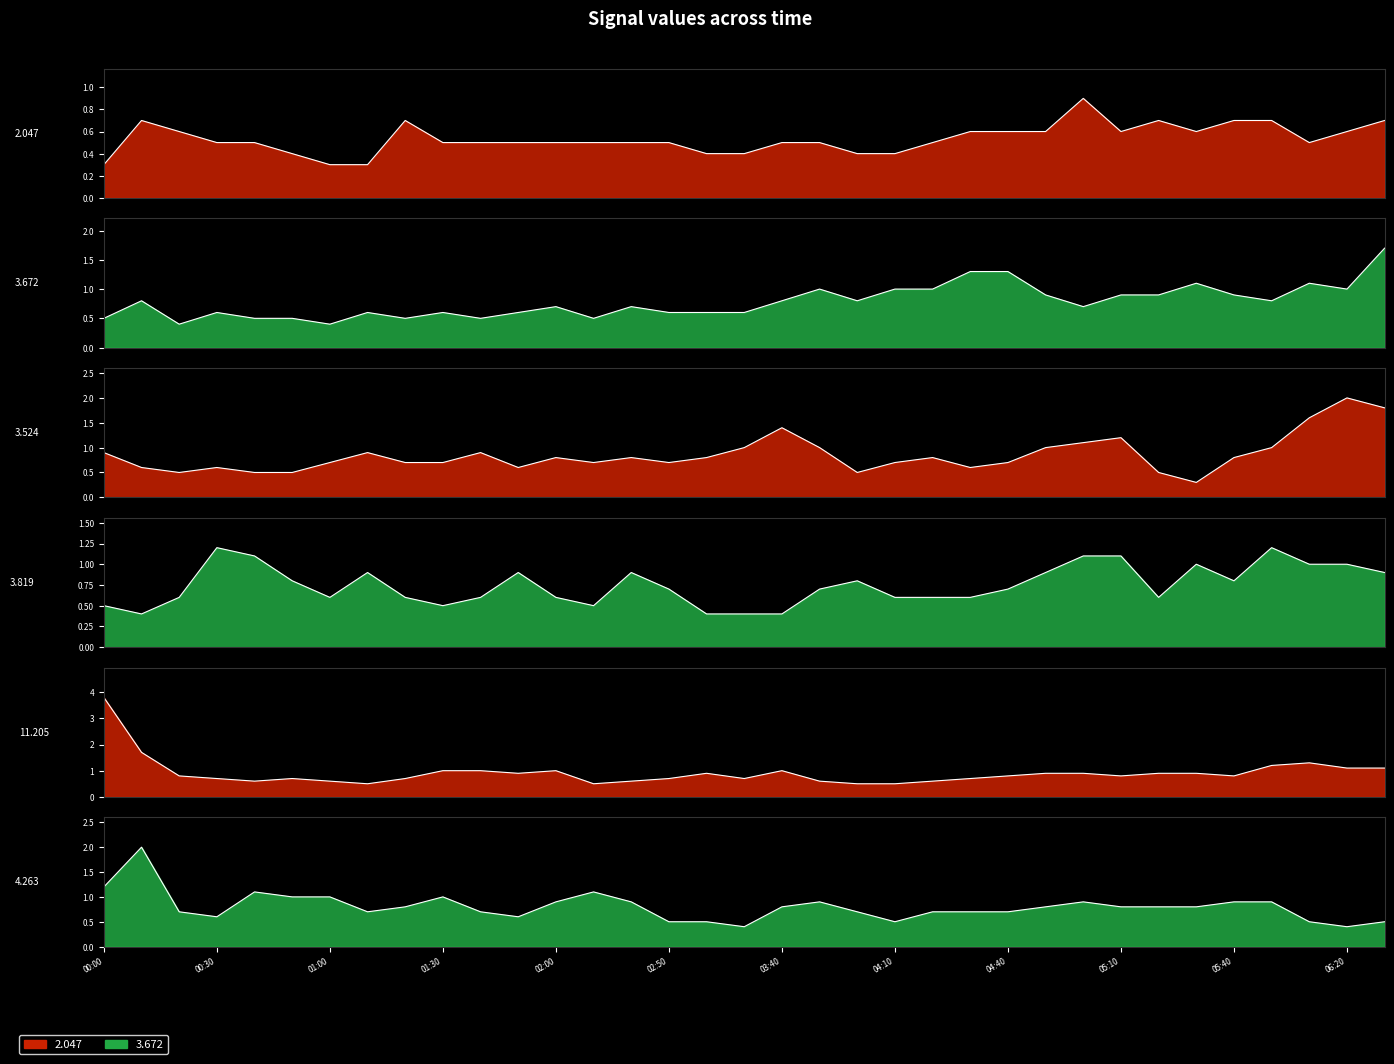

What position from the right is 2017/06/19 05:20?

7